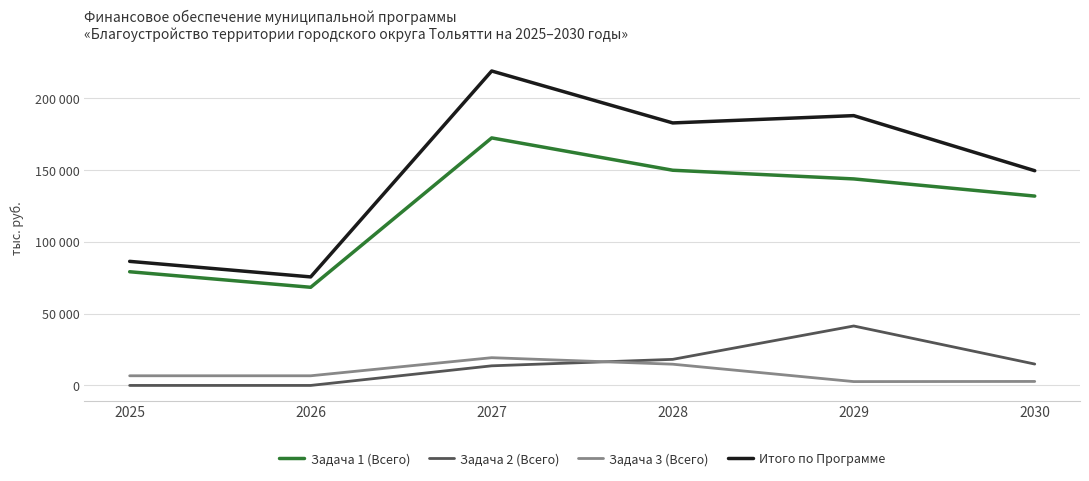

What is the difference between the highest and lowest values at 2025?

86471